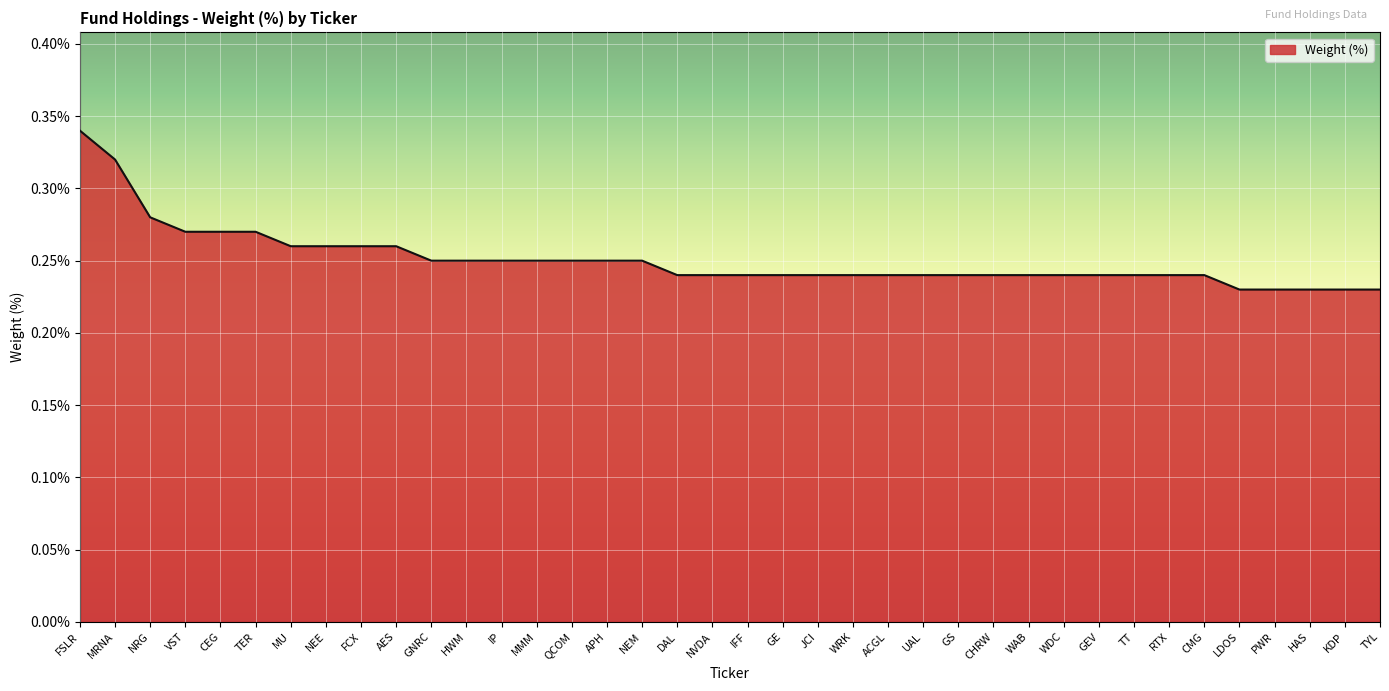

What is the sum of all values?

9.5